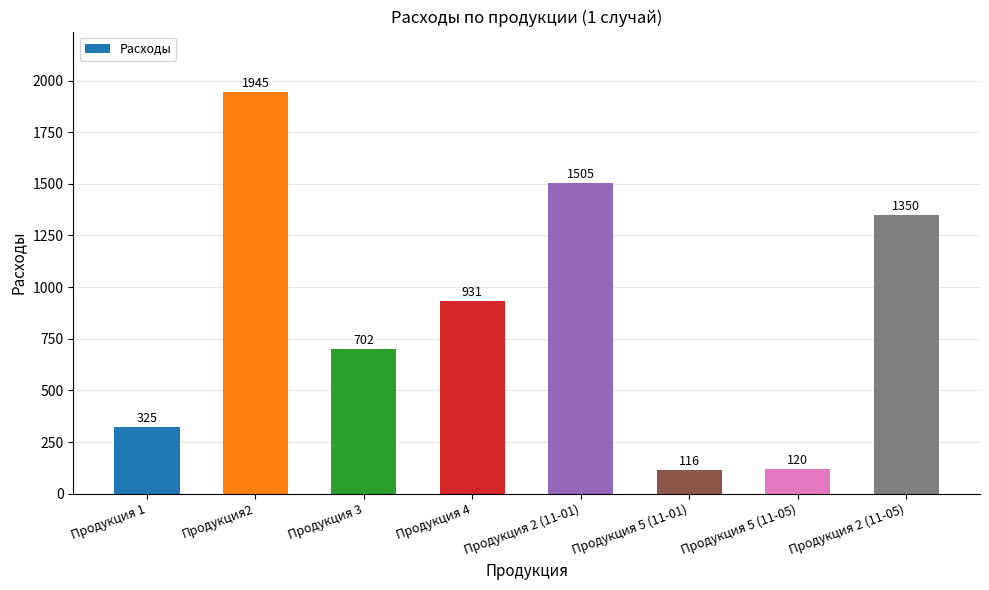

The value at Продукция 2 (11-01) is 1505.0. True or false?

True